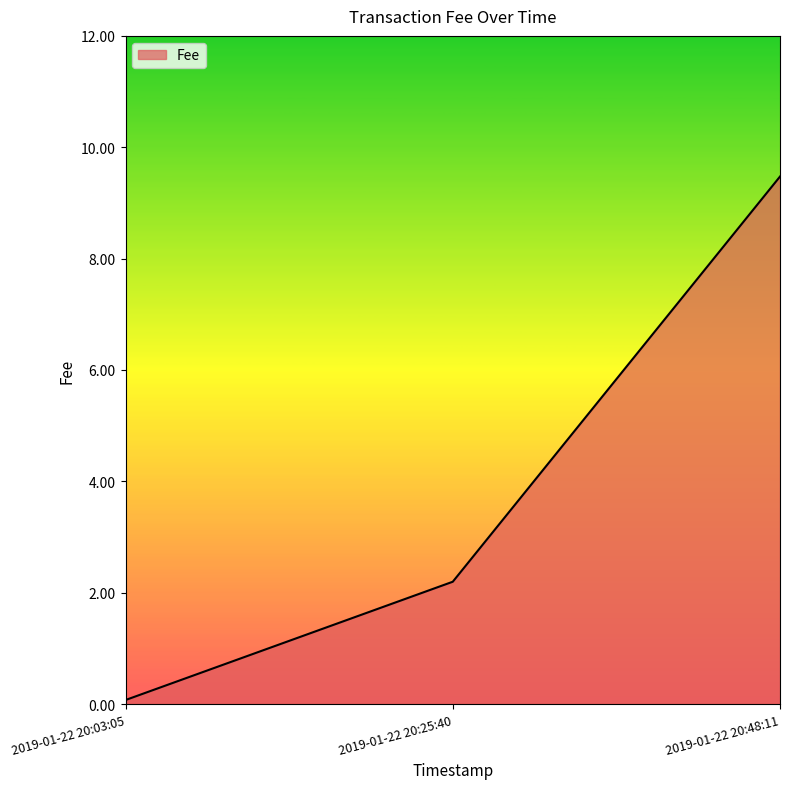

Reading right to left, extract all data points from this chart.

2019-01-22 20:48:11=9.5	2019-01-22 20:25:40=2.2	2019-01-22 20:03:05=0.1